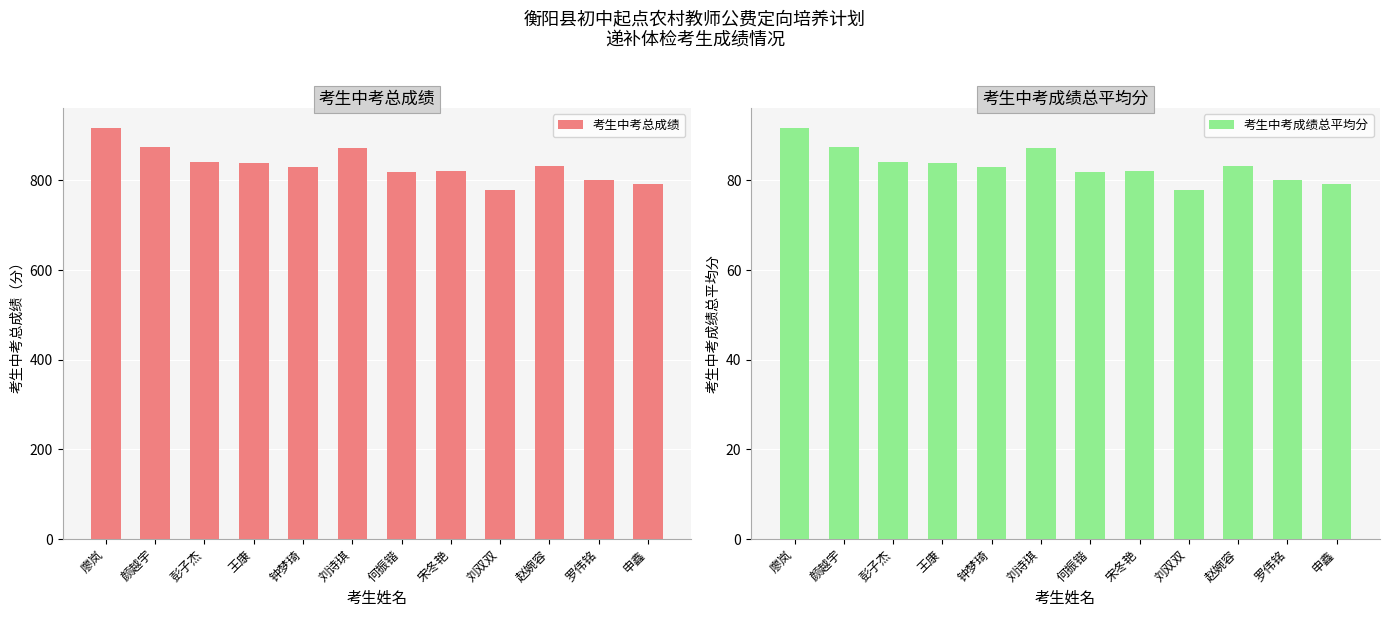

Rank the series at 廖岚 from highest to lowest value.

考生中考总成绩, 考生中考成绩总平均分